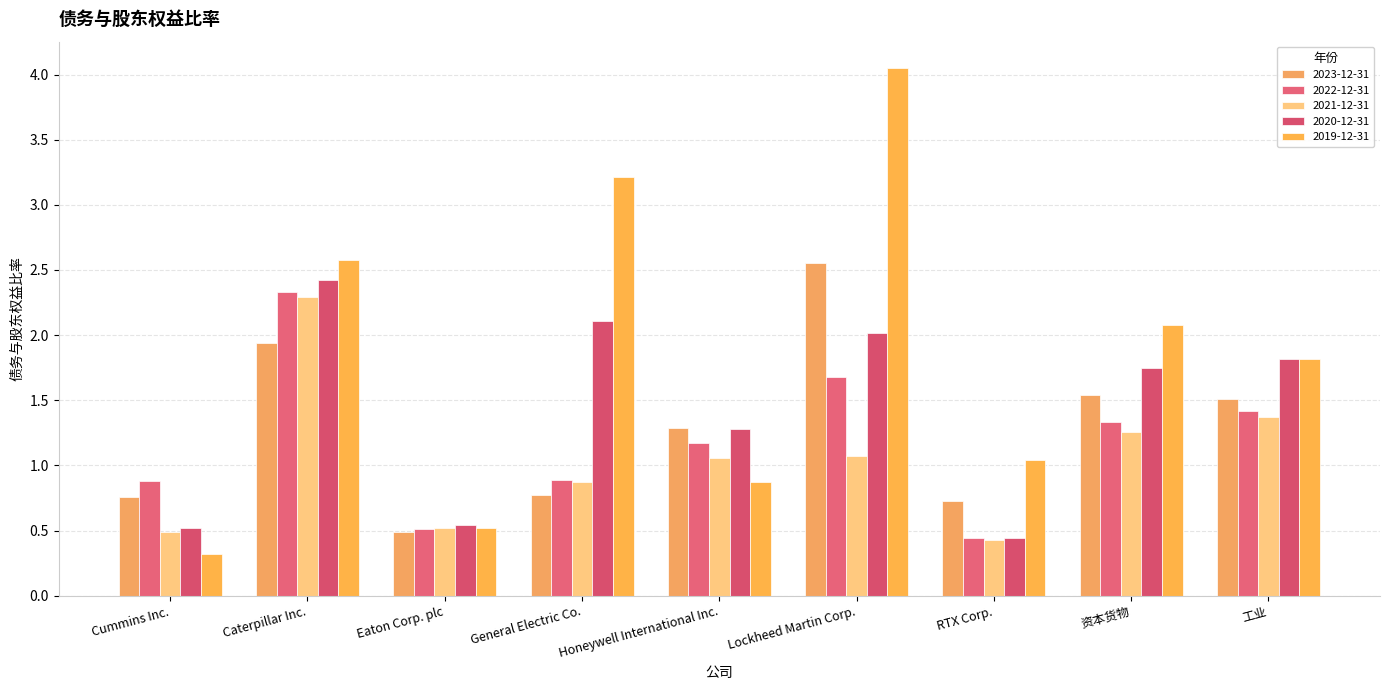

At which category is the sum across all series the highest?

Caterpillar Inc.